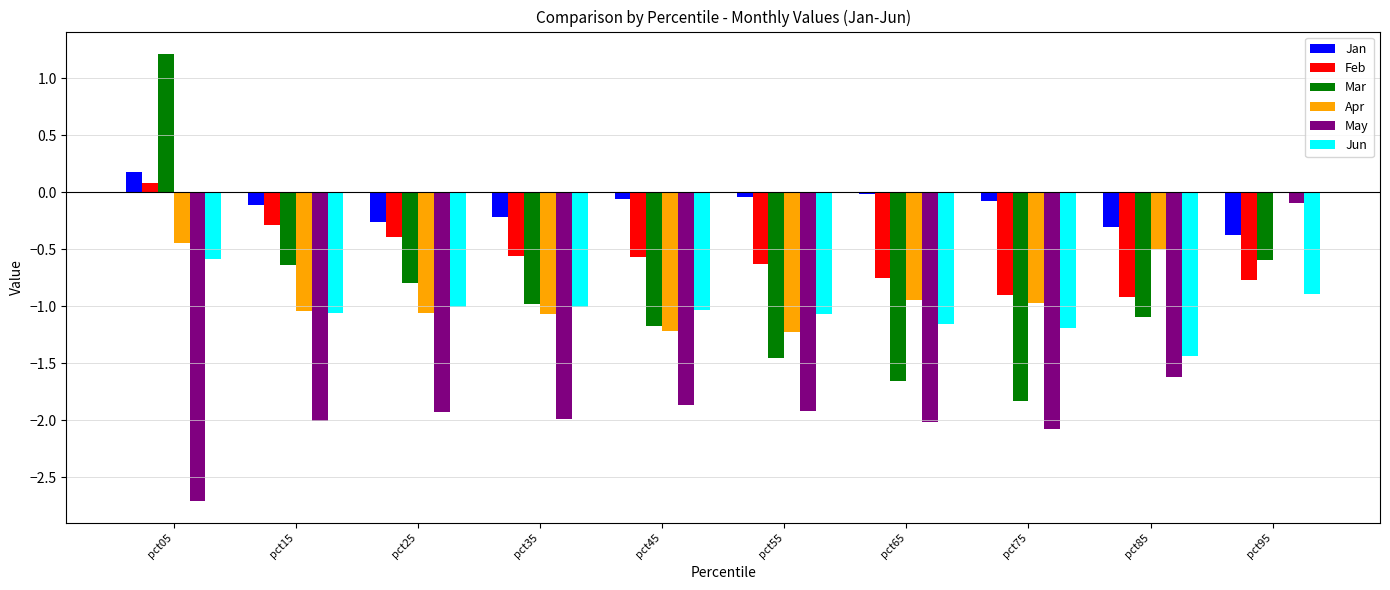

At which label does Jan first exceed 0?

pct05